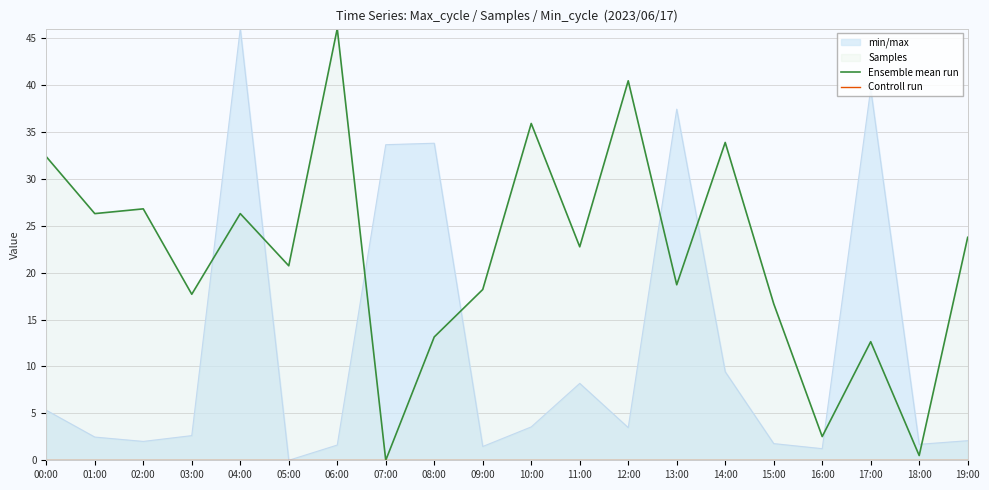

At which category is the sum across all series the highest?

06:00